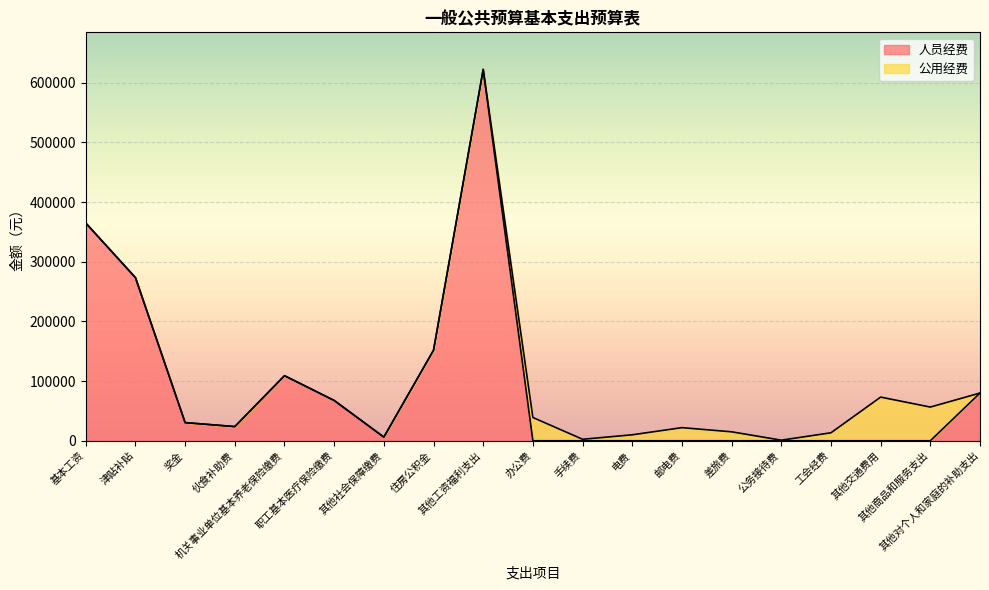

What is the difference between the maximum and minimum values?

622359.9